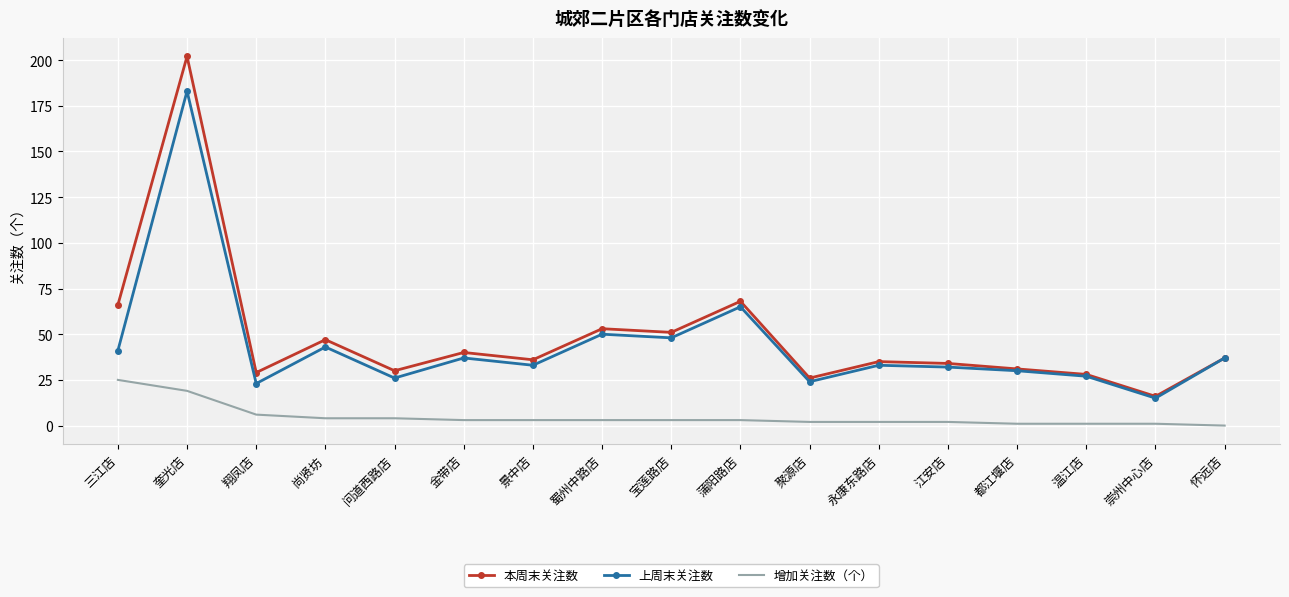

Which series has the widest spread of values?

本周末关注数